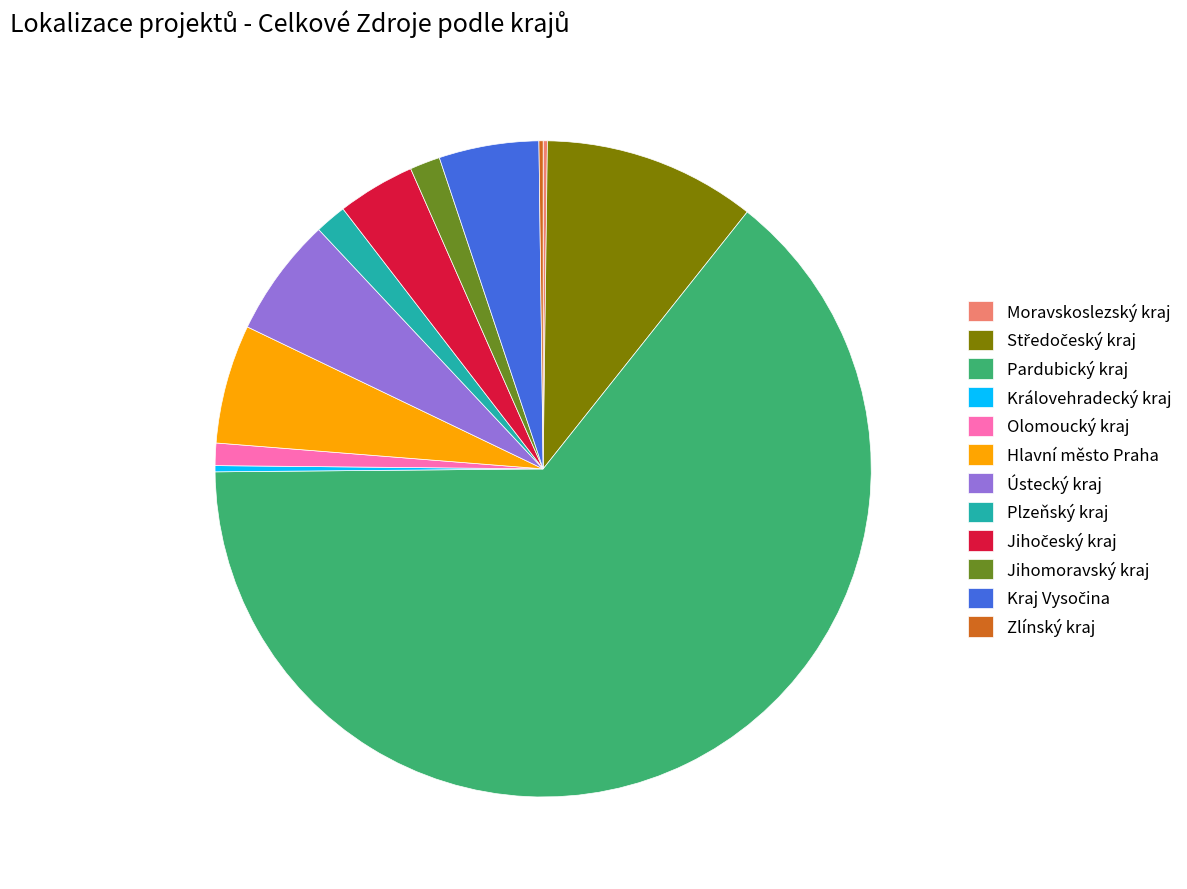

Combined, do Hlavní město Praha and Olomoucký kraj account for over 50%?

No